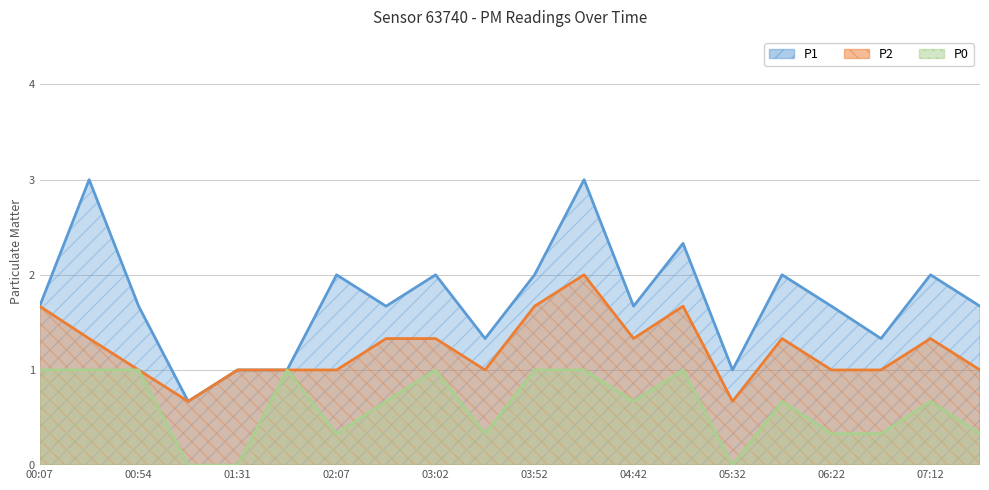

True or false: P0 and P2 cross at least once.

False